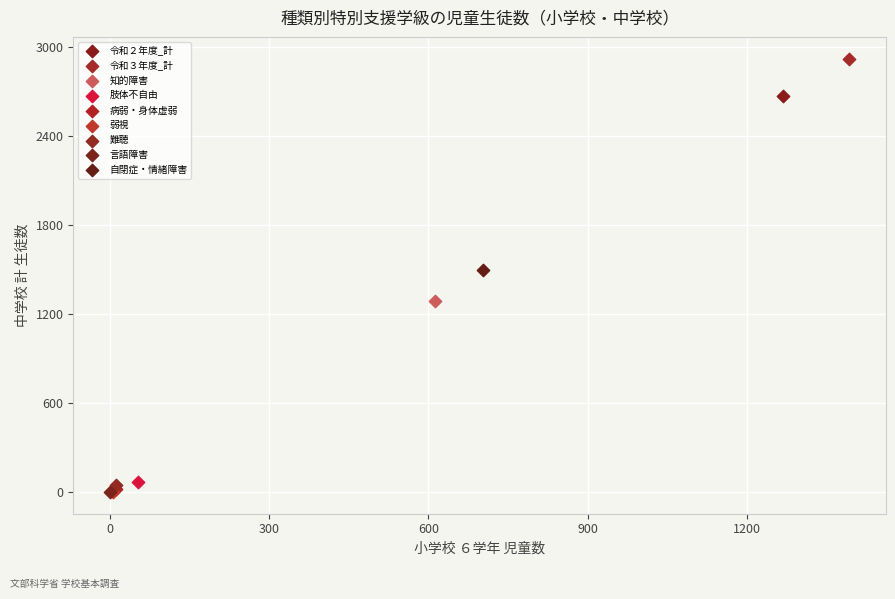

What are all the series names shown in the legend?

令和２年度_計, 令和３年度_計, 知的障害, 肢体不自由, 病弱・身体虚弱, 弱視, 難聴, 言語障害, 自閉症・情緒障害